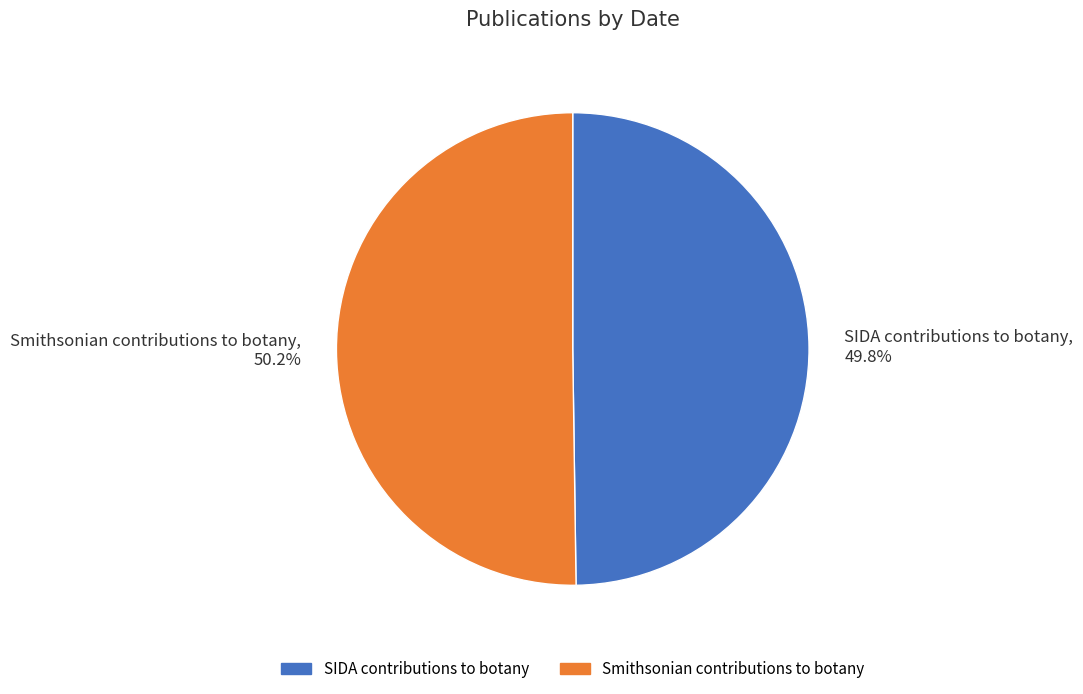

What percentage is the SIDA contributions to botany slice, to the nearest percent?

50%